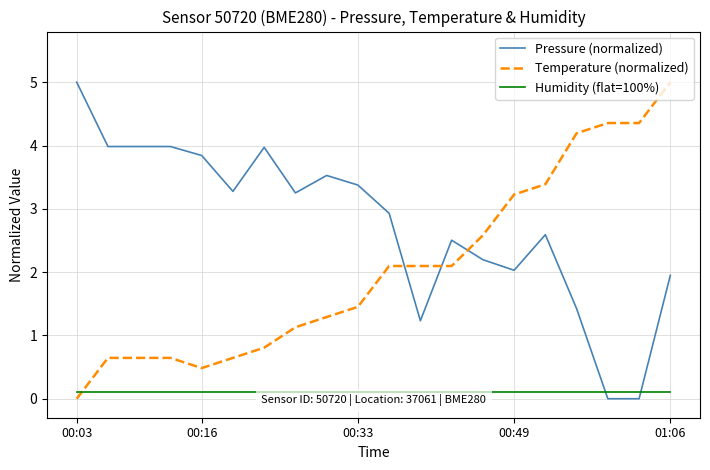

Which series has the largest total across all categories?

Pressure (normalized)